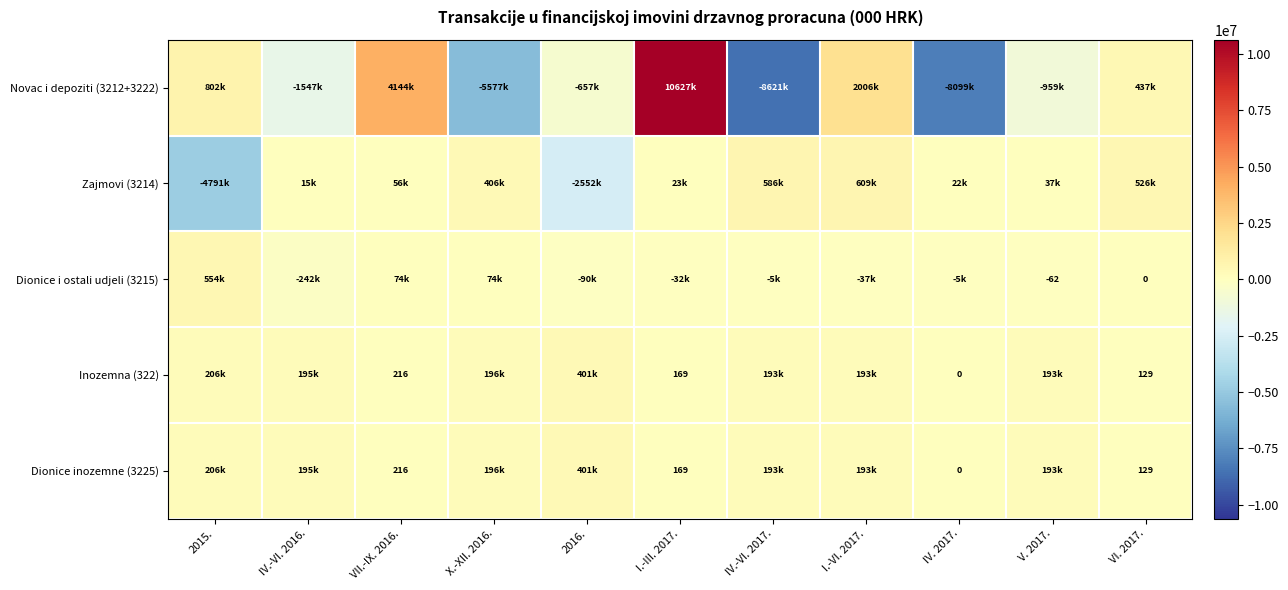

What is the average value of the Zajmovi (3214) series?

-460111